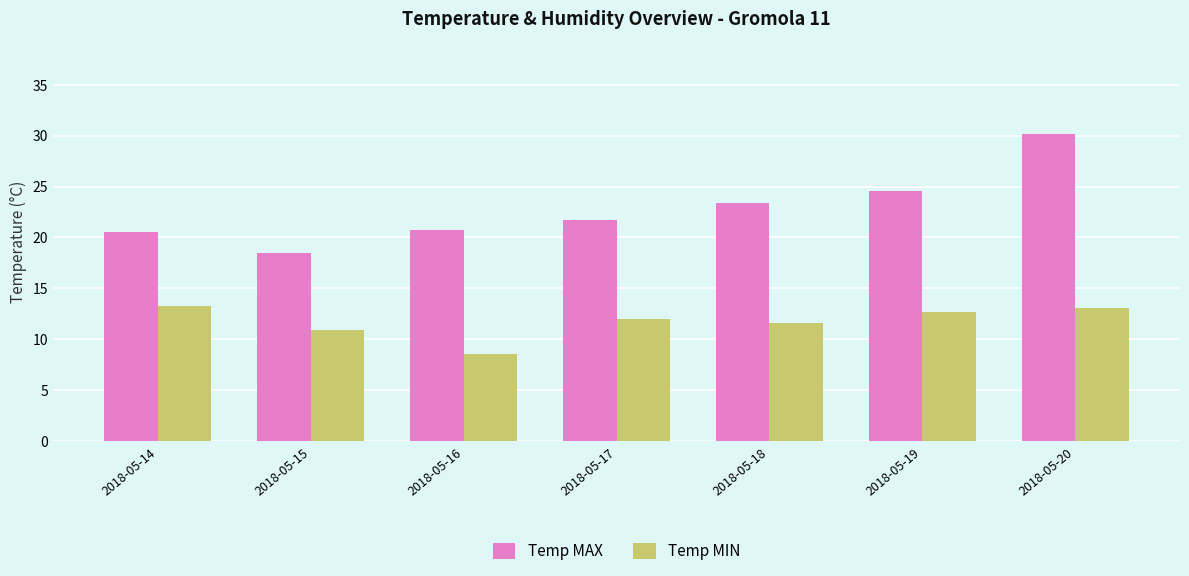

How many bars are there in total?

14